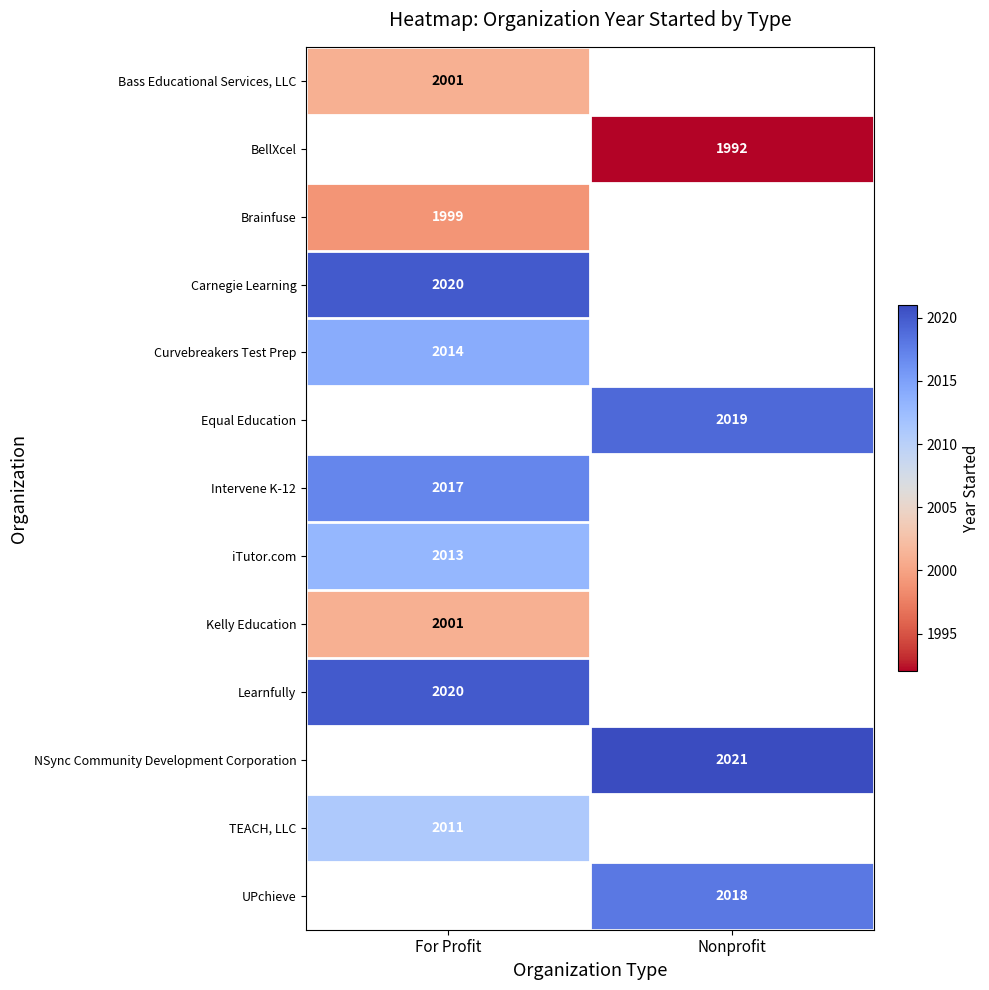

The value of TEACH, LLC at For Profit is 2011. True or false?

True